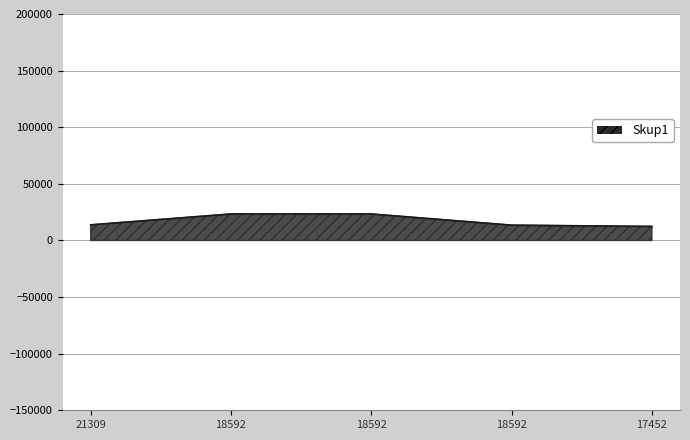

What is the sum of the values at 17452.0 and 18592.0?

25851